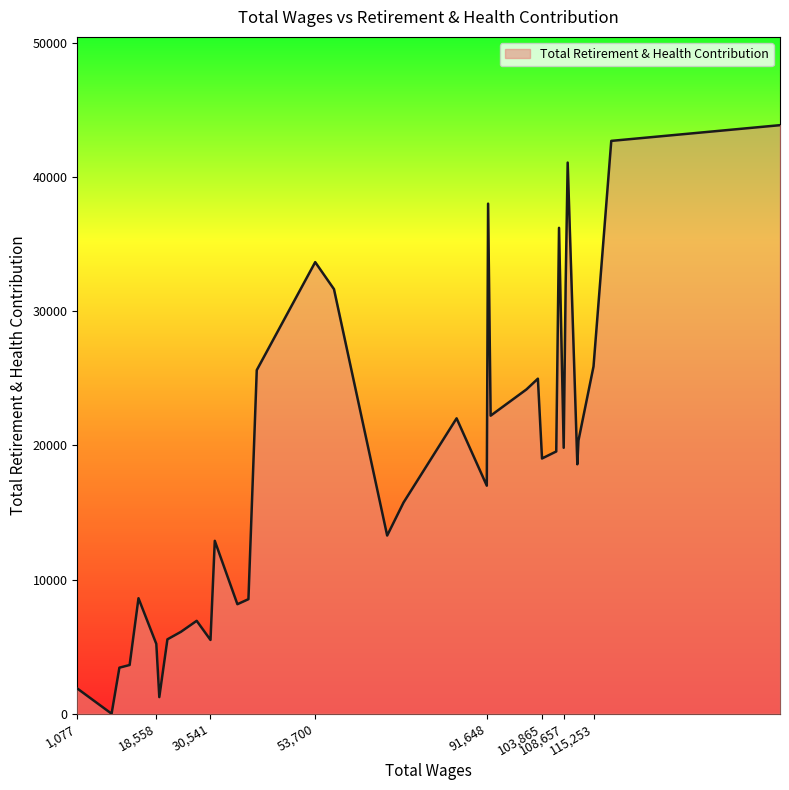

Does the chart have visible grid lines?

No